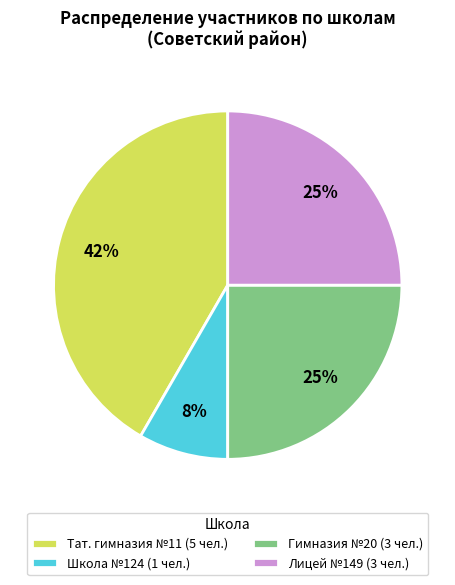

To the nearest percent, what is the average slice percentage?

25%